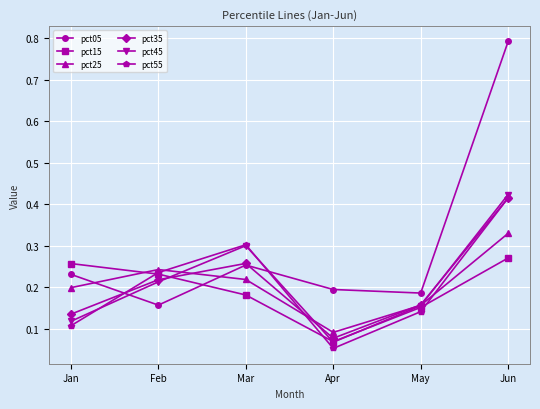

What is the total value across all series at Jan?

1.0